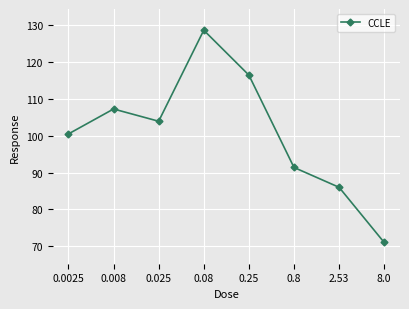

Does the chart display data point markers on the line(s)?

Yes